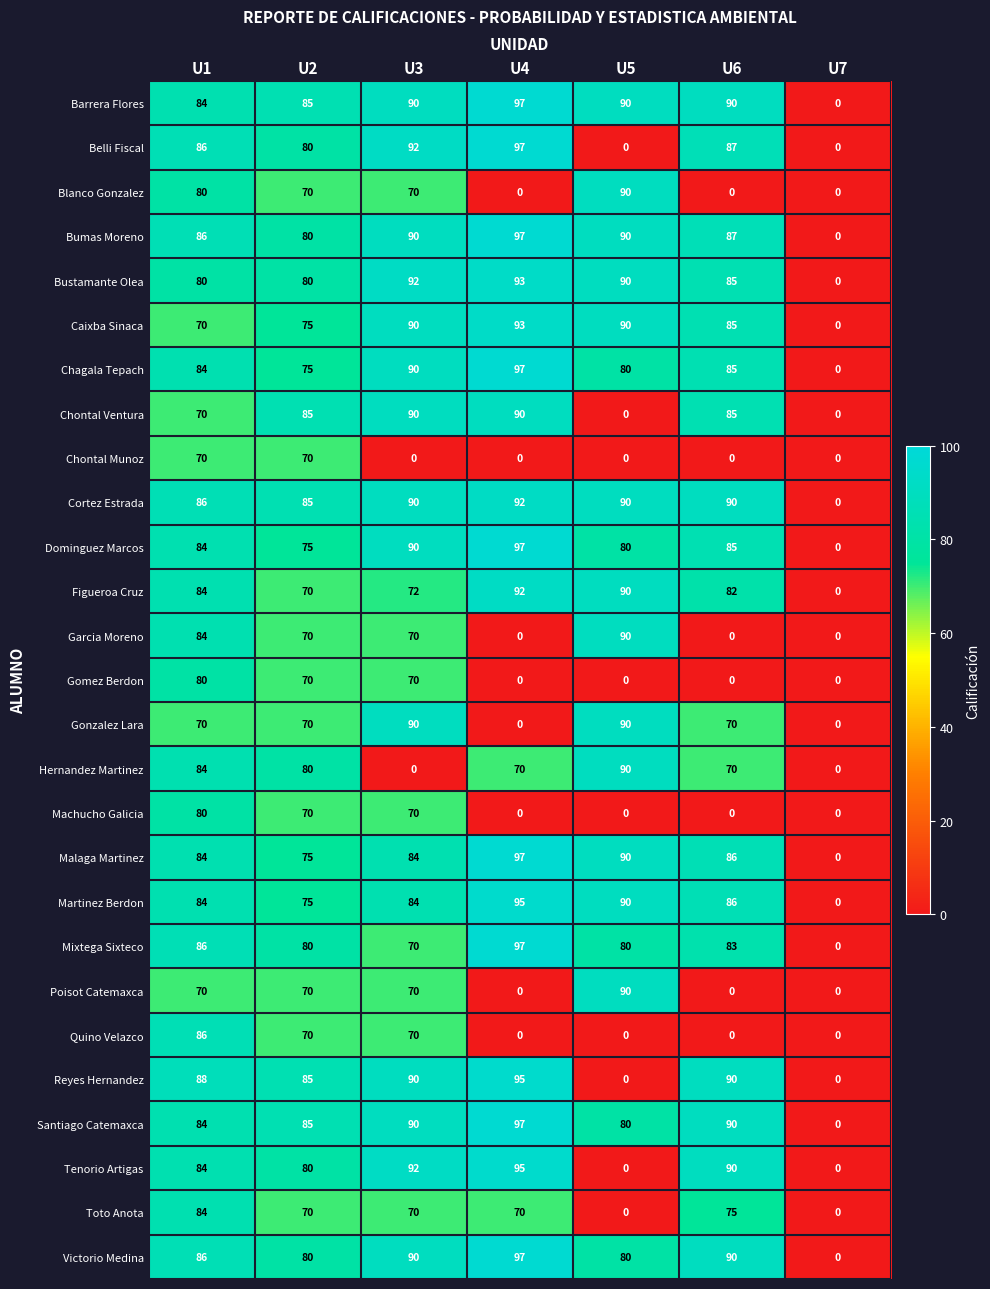

At how many categories does at least one series exceed 53?

6